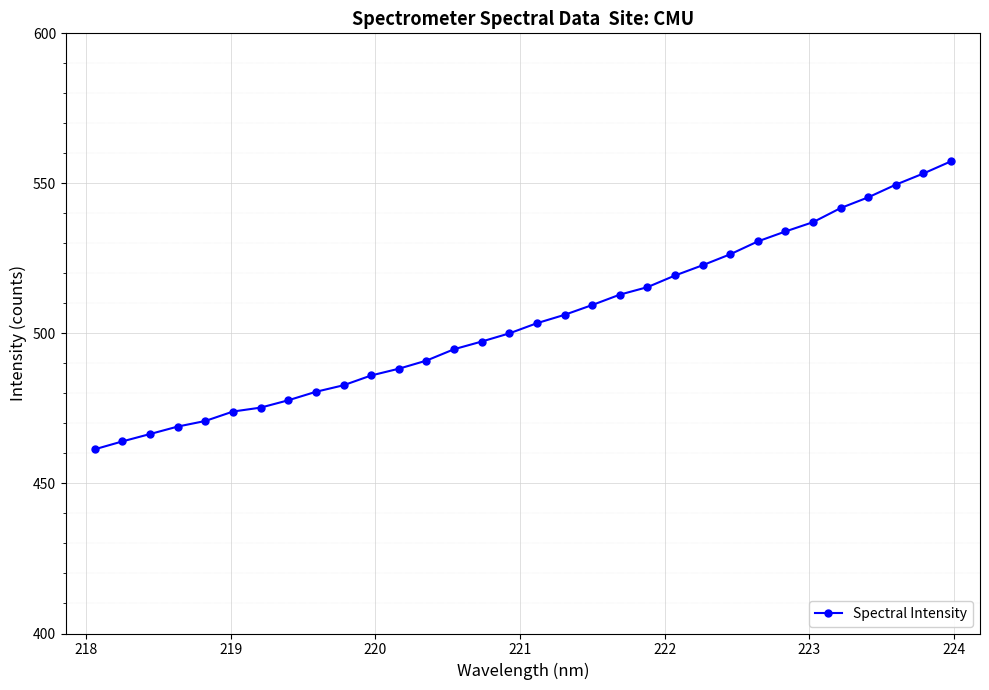

What is the greatest value displayed?

557.4